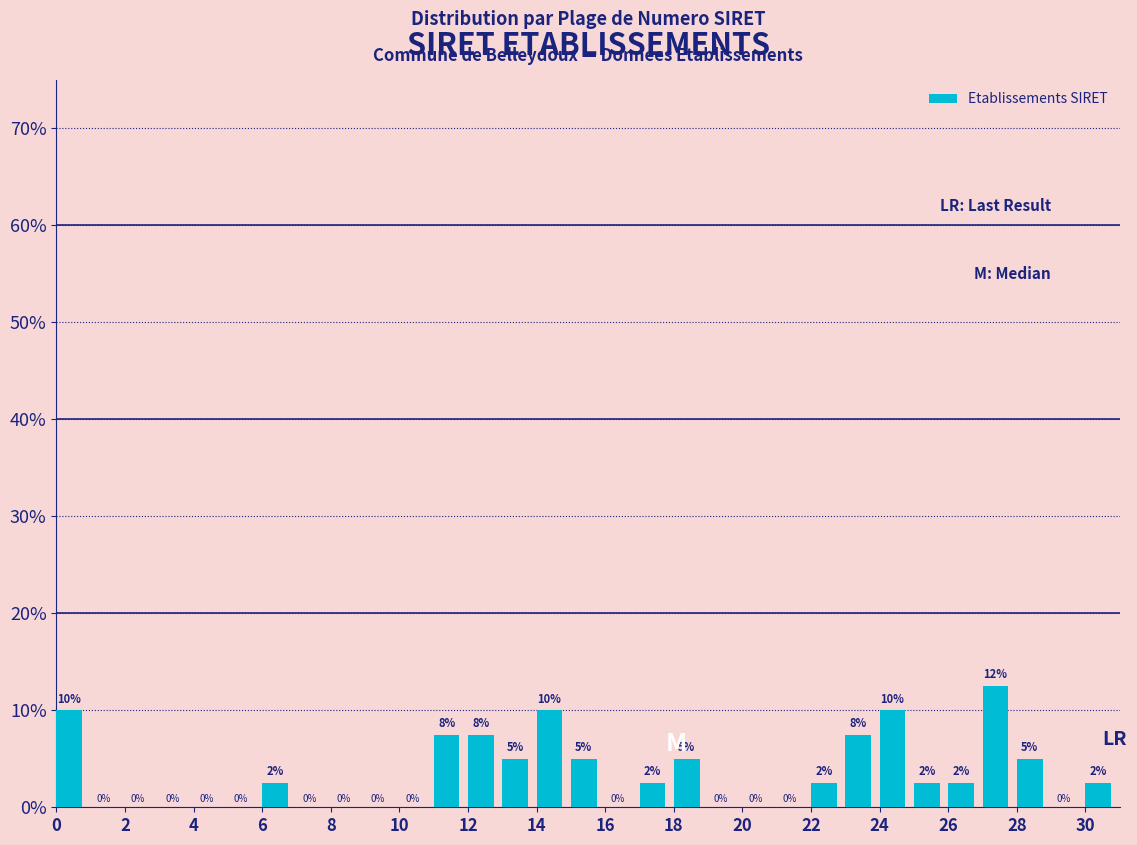

Which range on the x-axis has the tallest bar?

27 to 28